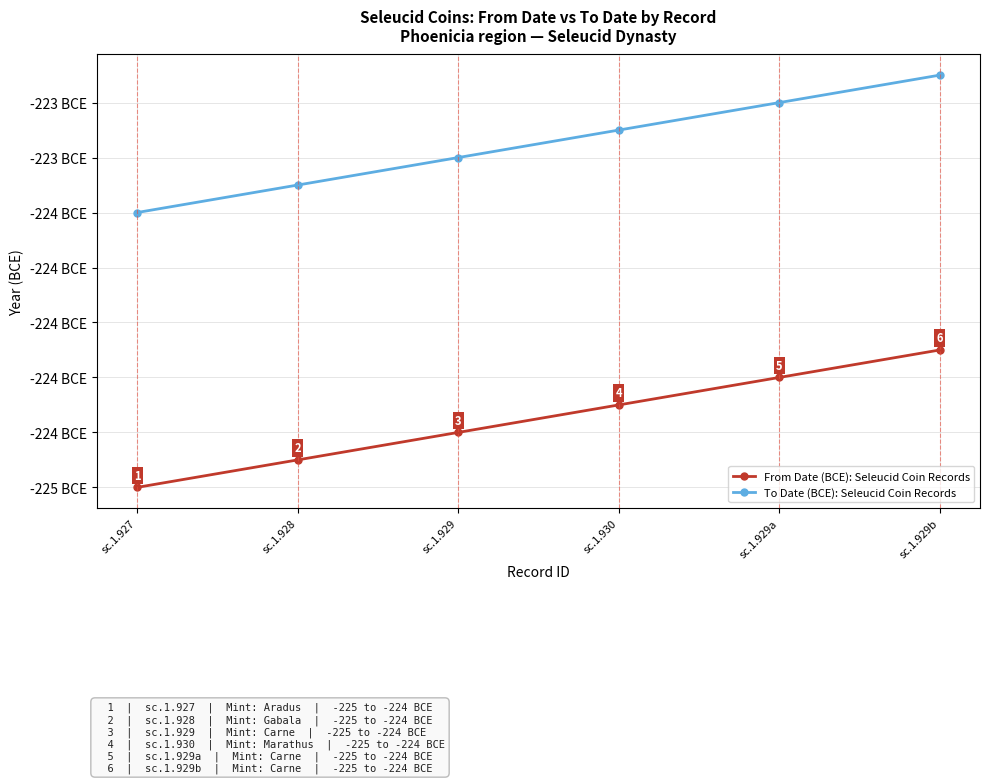

True or false: From Date (BCE): Seleucid Coin Records has more than 2 points higher than both neighbors.

False